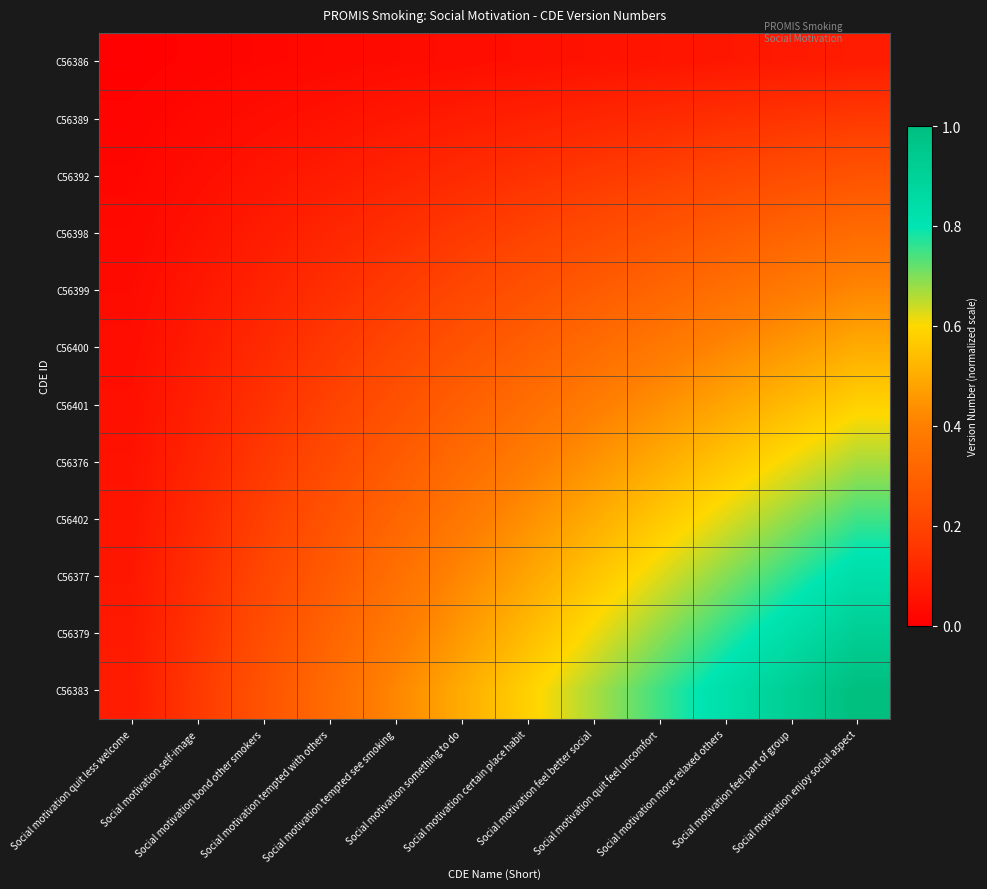

Between Social motivation bond other smokers and Social motivation more relaxed others, which series saw the biggest shift?

C56383